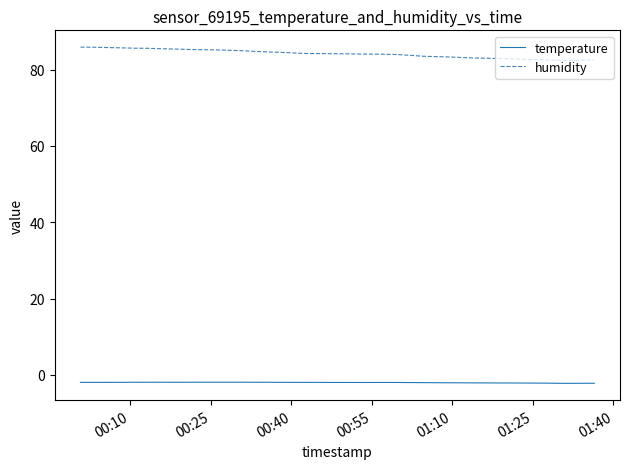

What is the greatest value displayed?

85.9